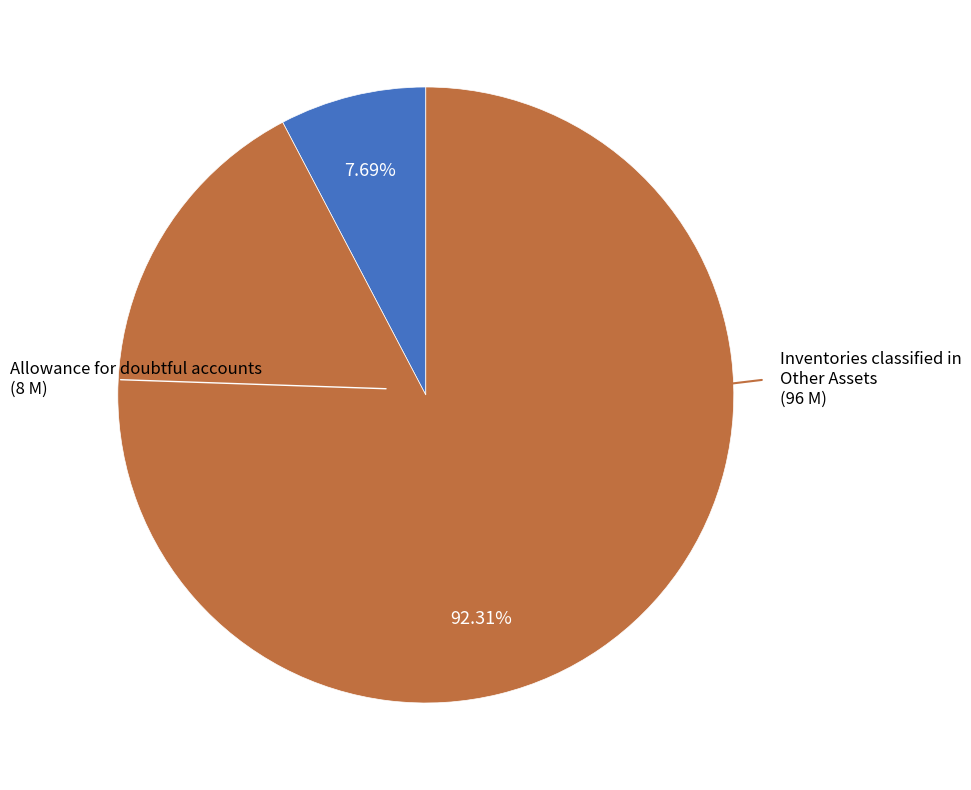

Is there a majority slice in this chart?

Yes